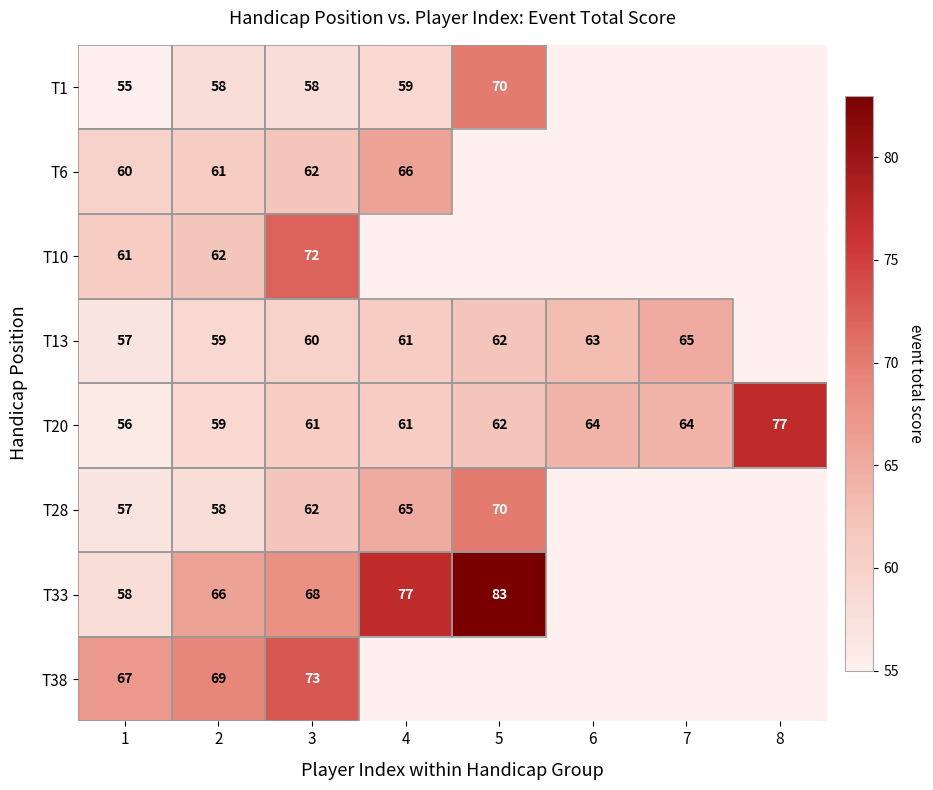

True or false: T20 has a value of 34 at 1.

False